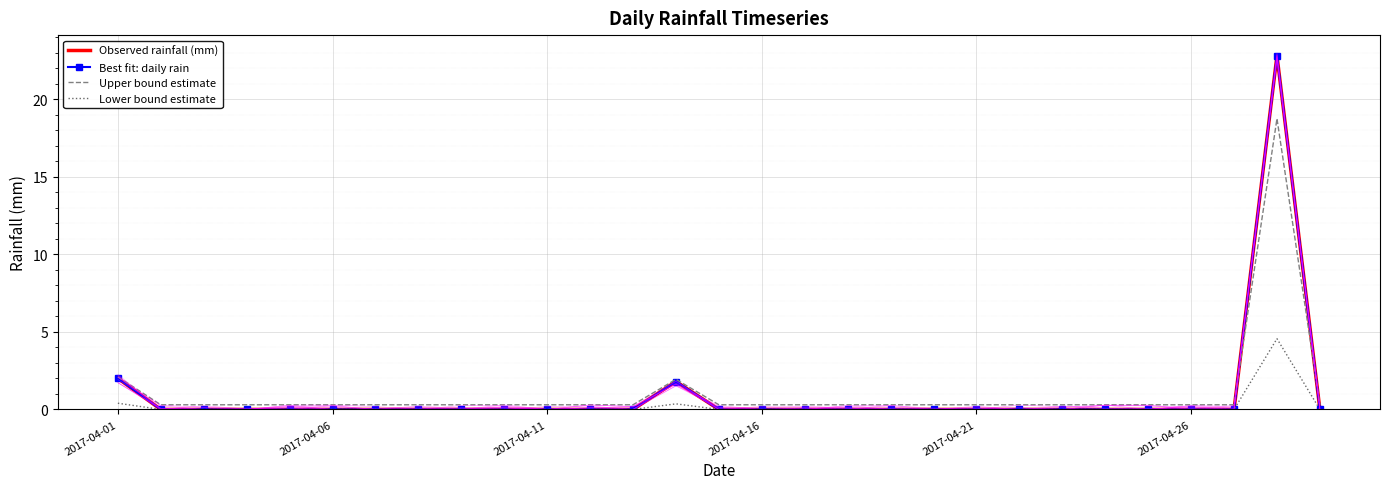

What is the approximate value of Best fit: daily rain at 13?

1.8